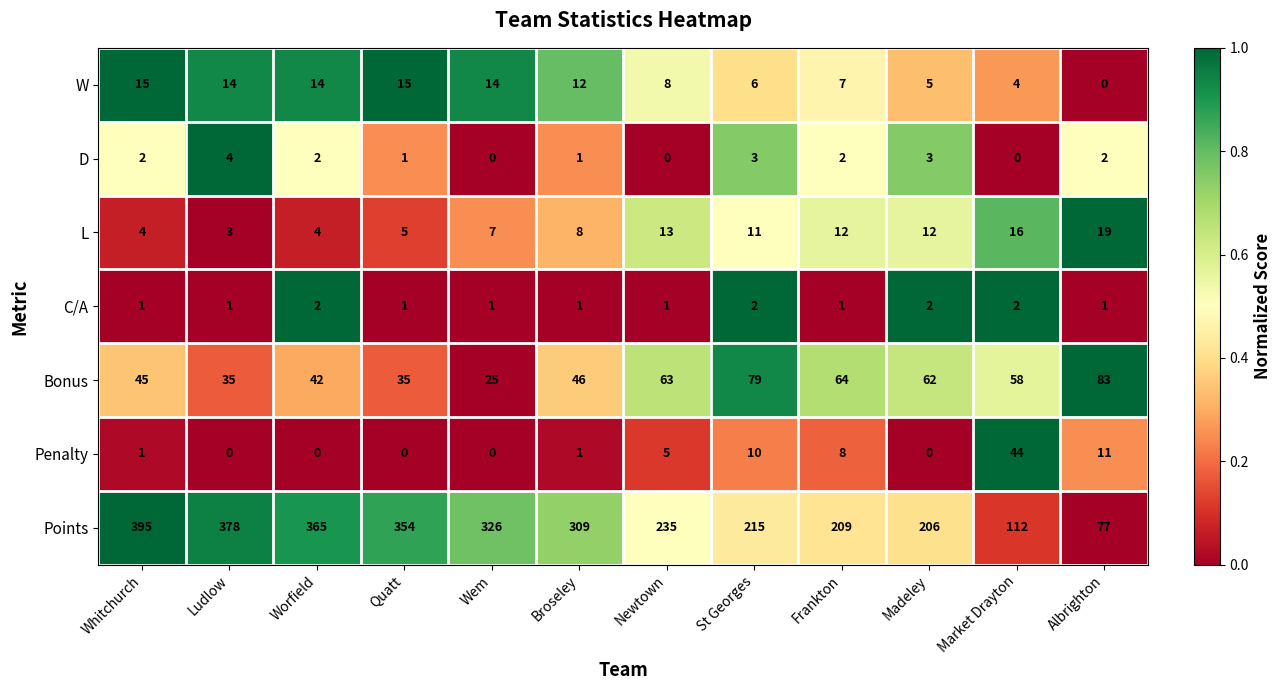

Which series has the widest spread of values?

Points